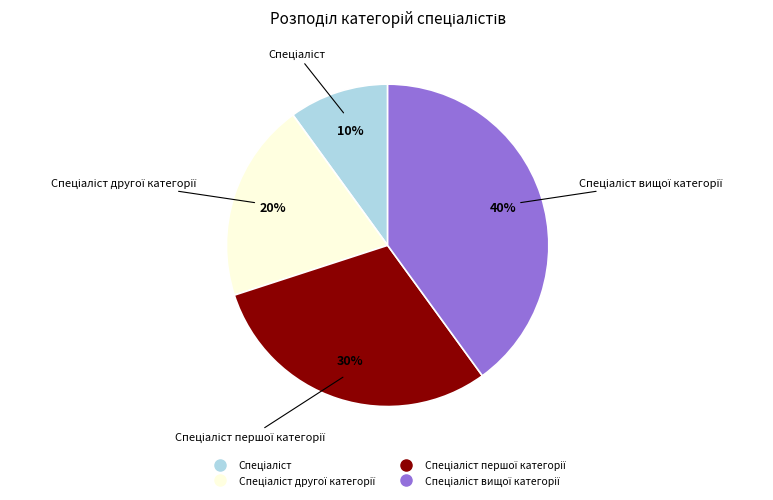

To the nearest percent, what is the difference between the largest and smallest slice percentages?

30%